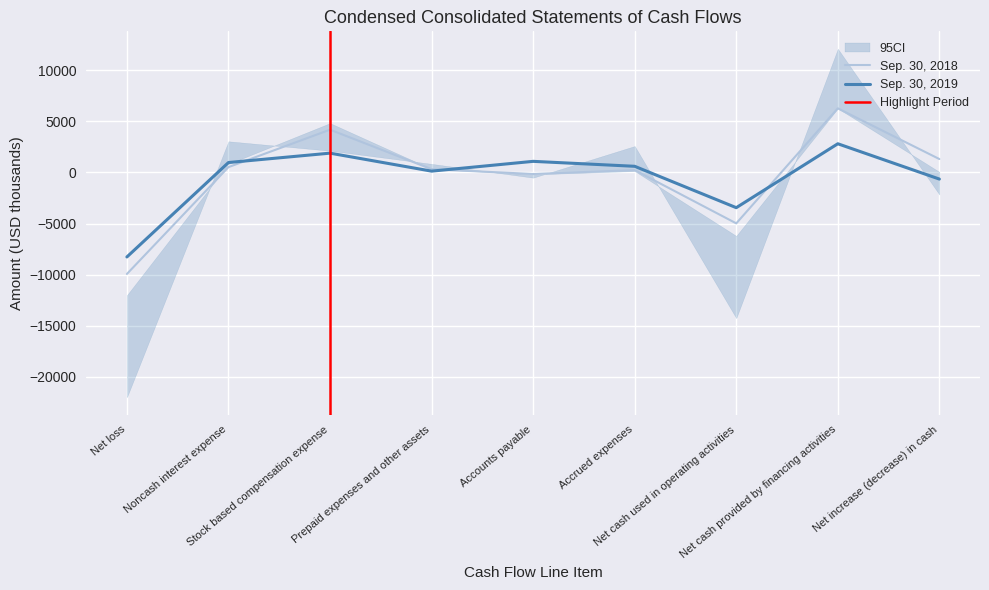

Which series has the largest total across all categories?

Sep. 30, 2018